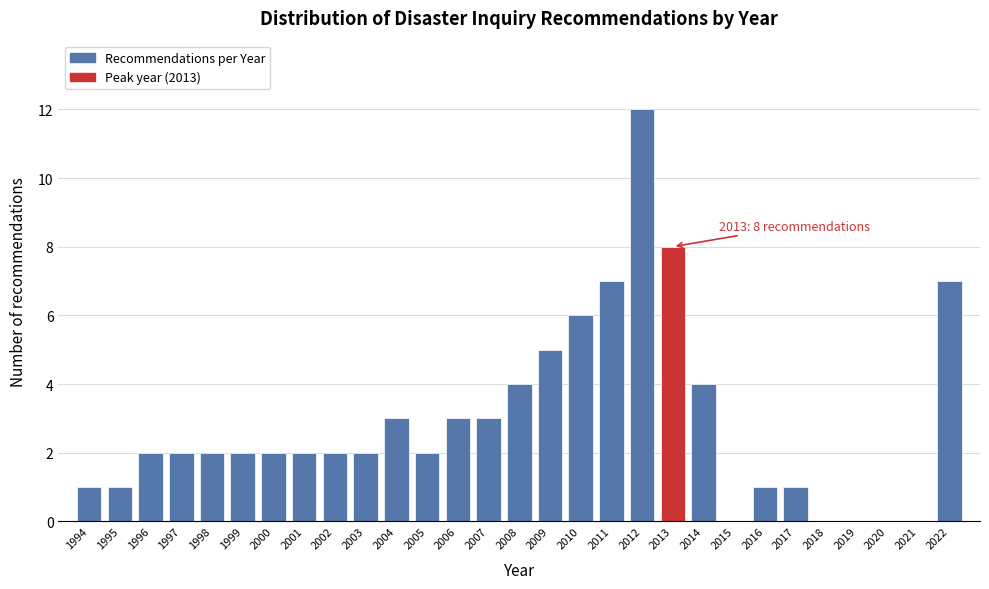

Which range on the x-axis has the tallest bar?

2011.5 to 2012.5